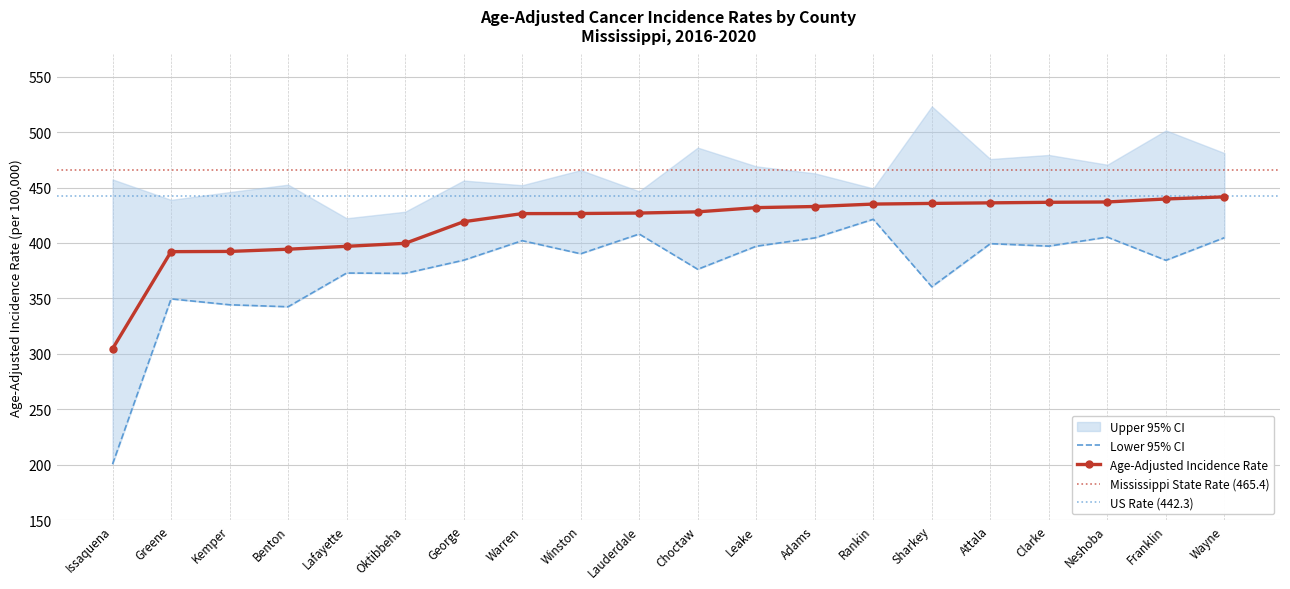

What is the sum of all Age-Adjusted Incidence Rate values?

8334.5